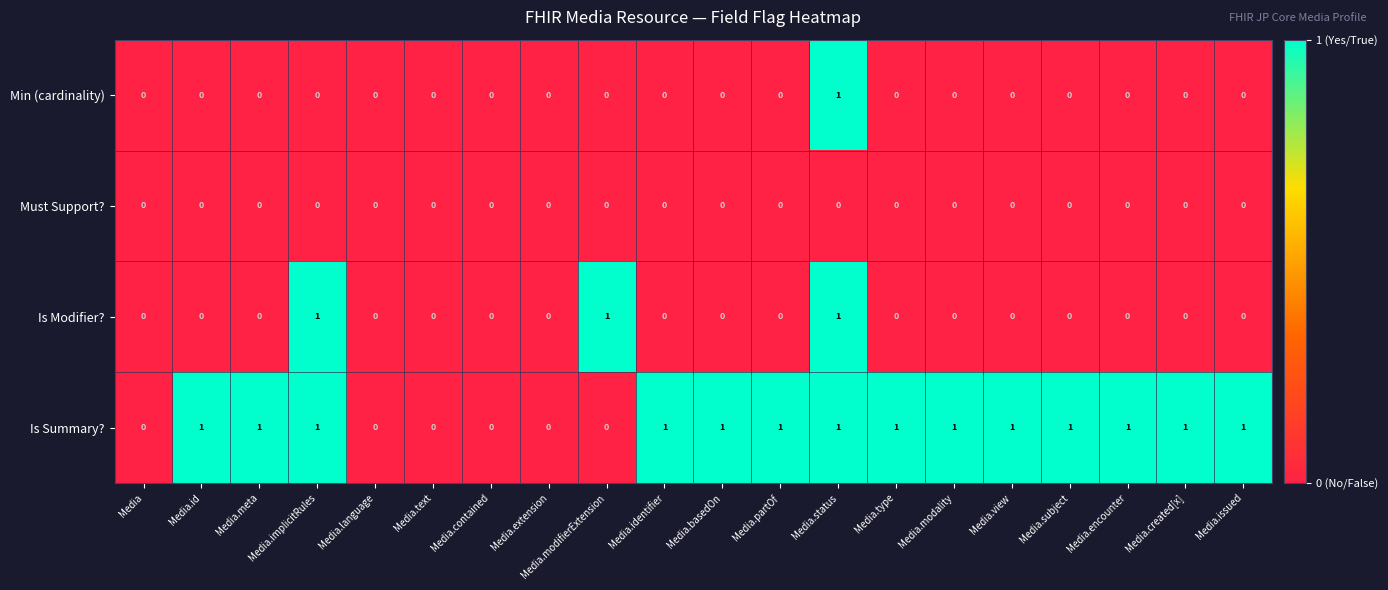

The Is Summary? series shows 0 at Media.basedOn. True or false?

False